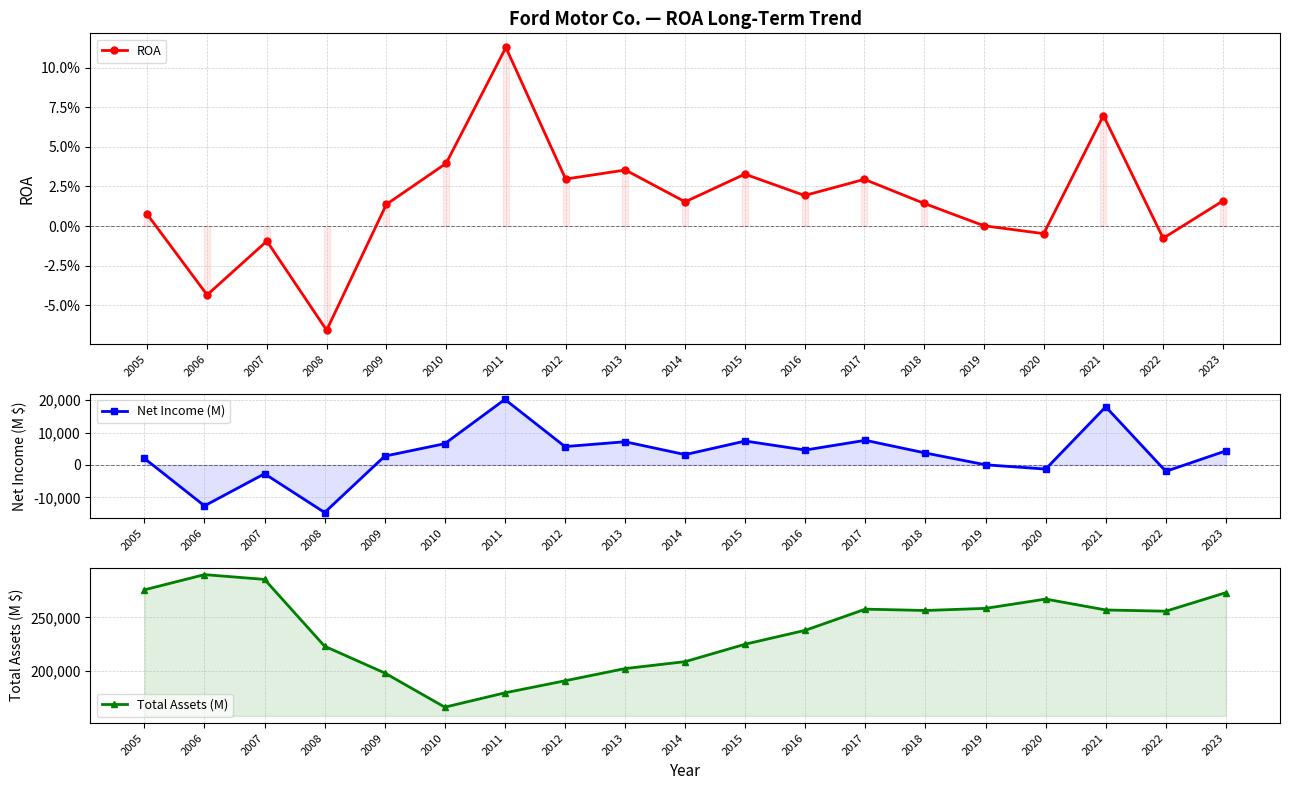

Rank the series by their maximum value, from lowest to highest.

ROA, Net Income (M), Total Assets (M)